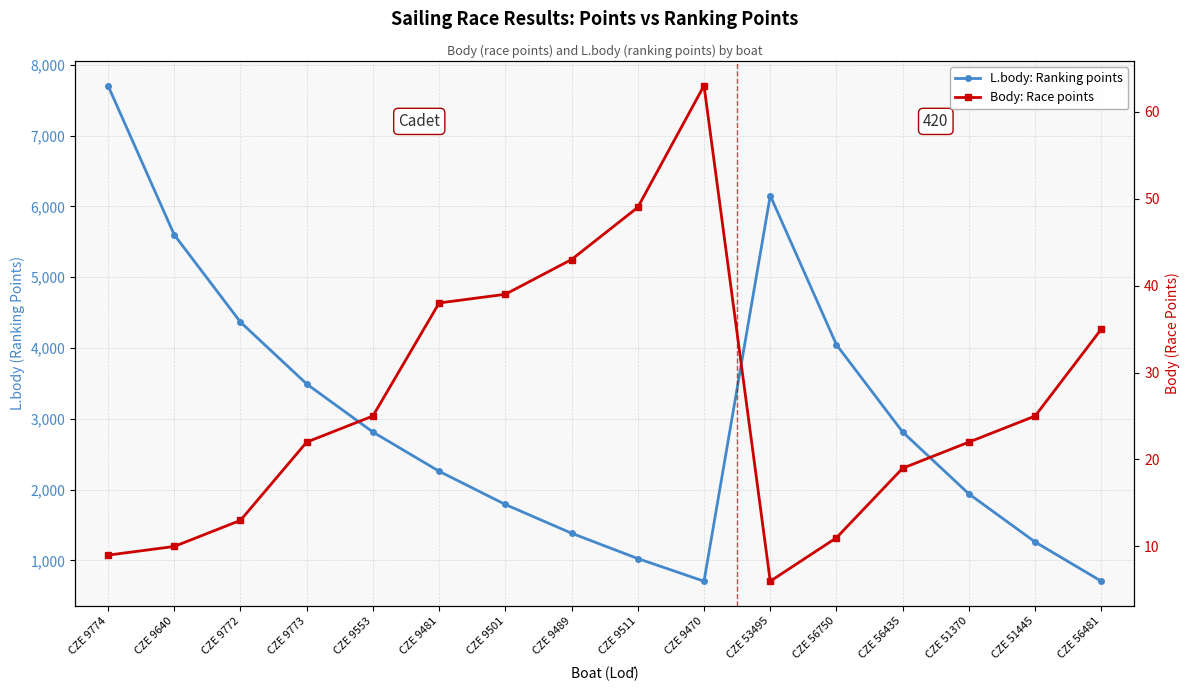

The L.body: Ranking points series shows 707 at CZE 56481. True or false?

True